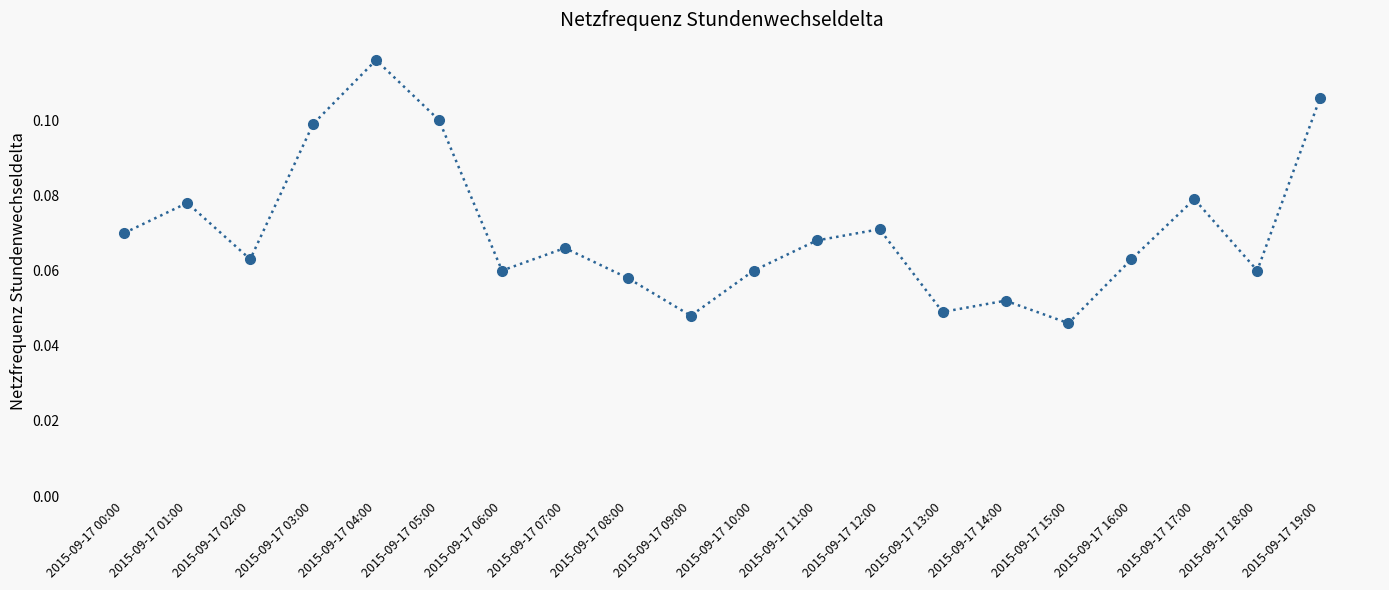

Which label corresponds to the largest value in the chart?

2015-09-17 04:00